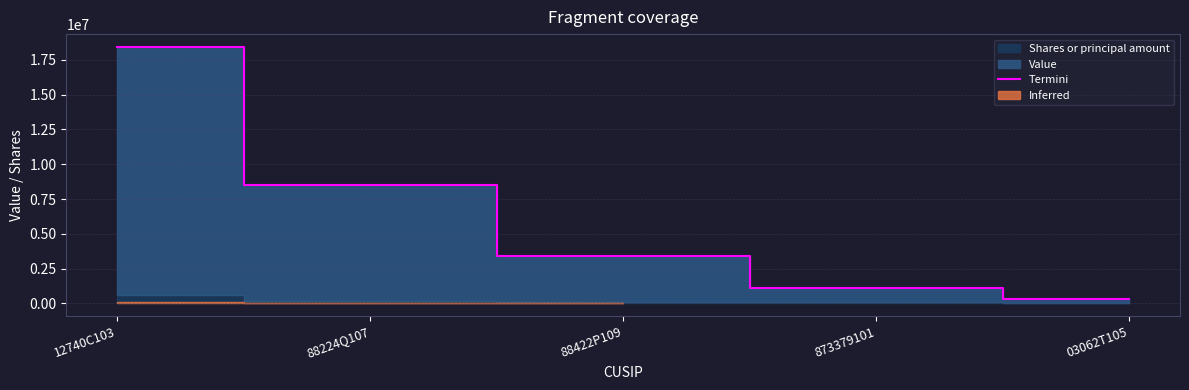

The value of Termini at 873379101 is 1120000. True or false?

True